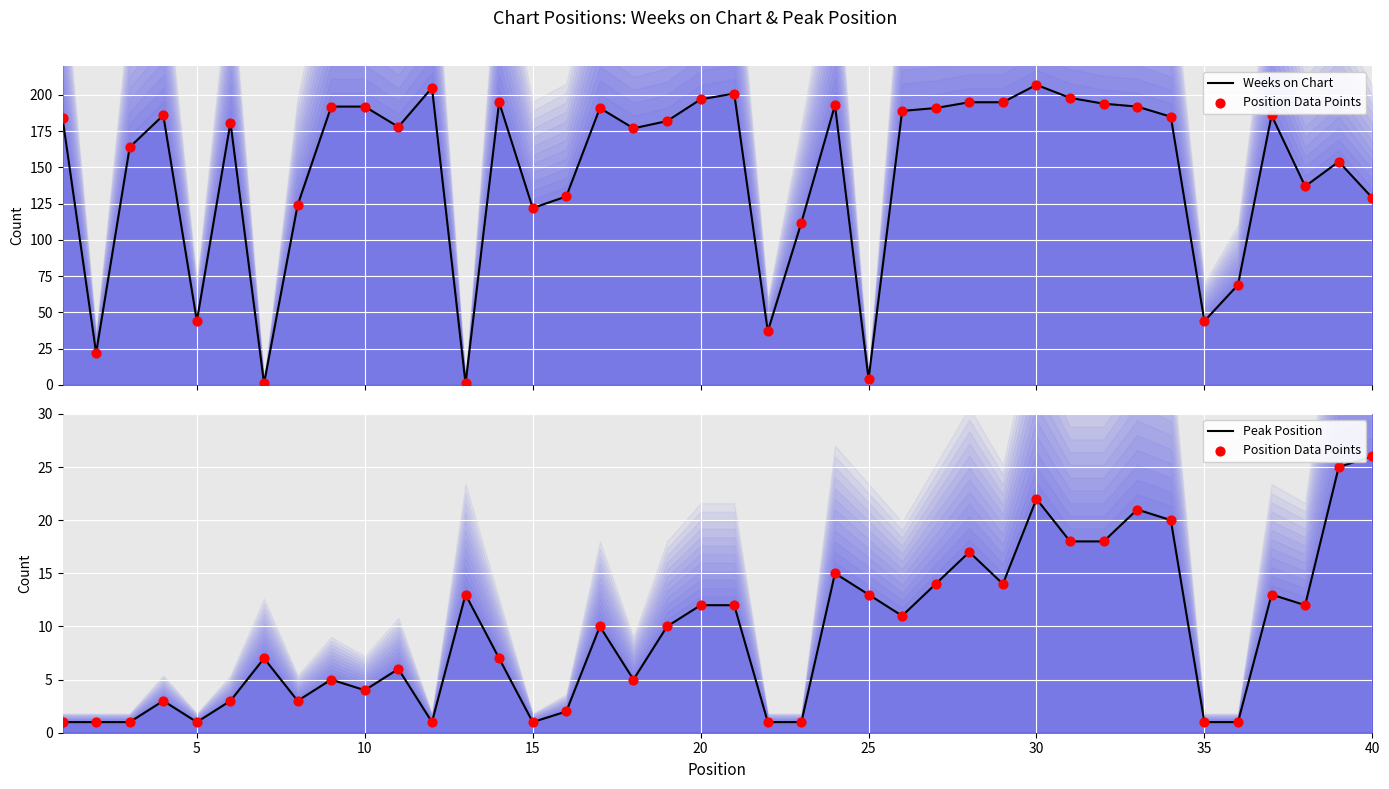

Is the value of Weeks on Chart at 23 greater than the value of Peak Position at 40?

Yes